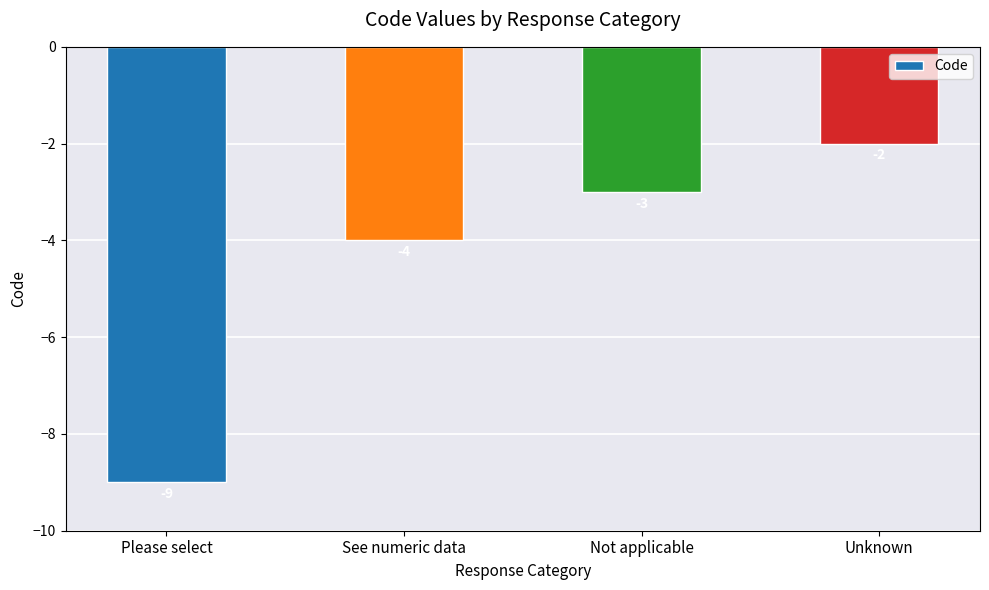

What is the smallest value displayed?

-9